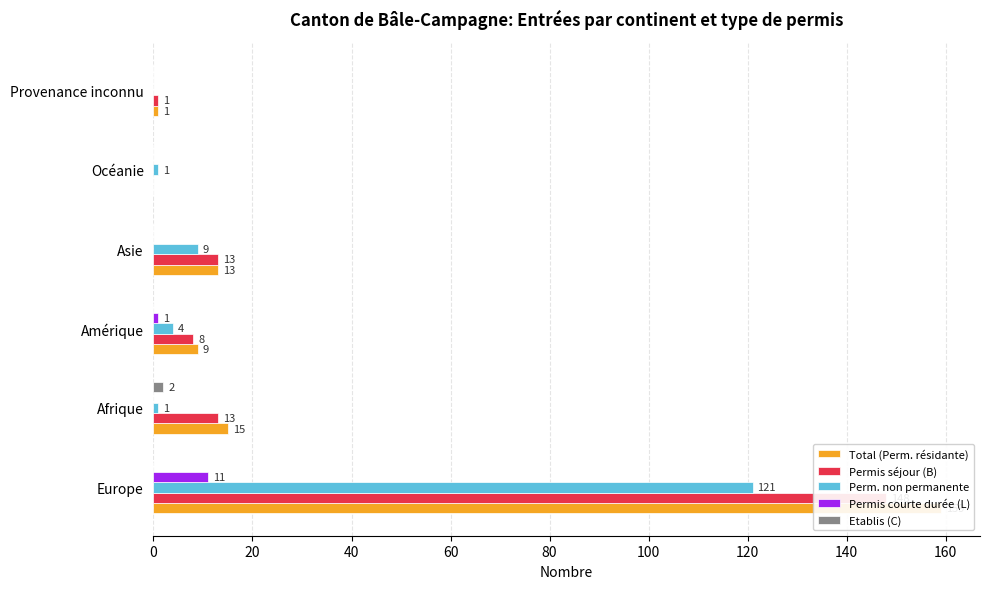

What is the difference between the highest and lowest values at Océanie?

1